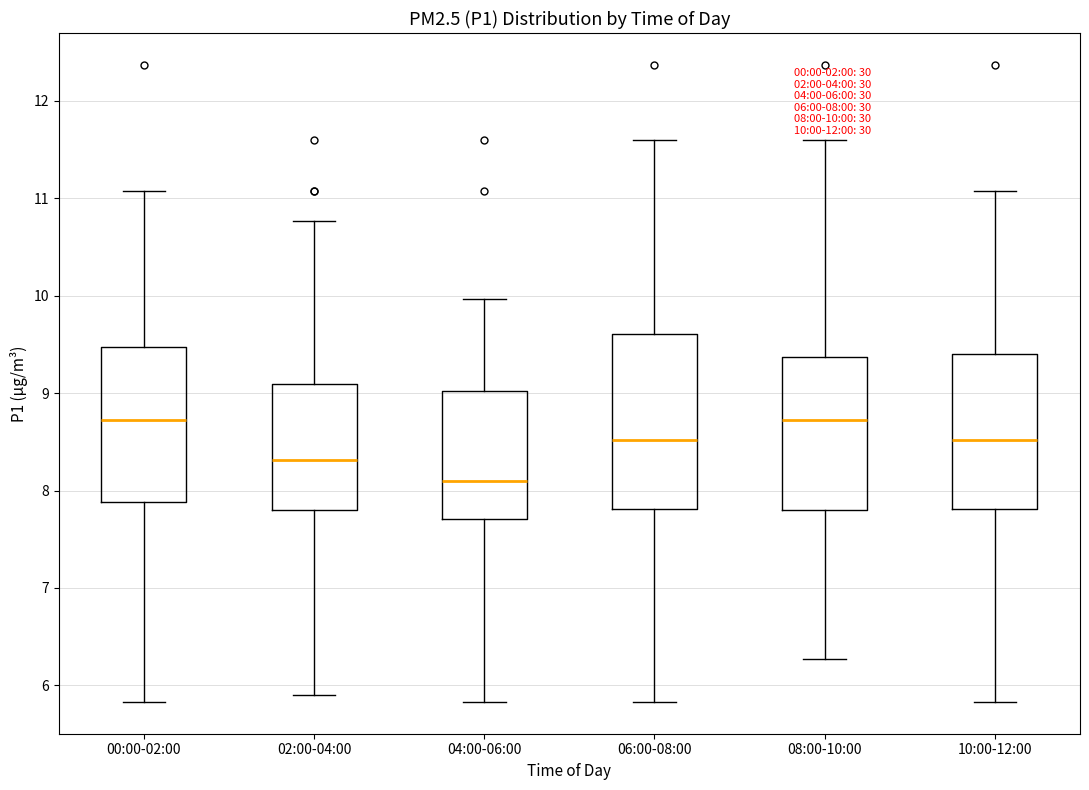

Which box's median line is the lowest?

04:00-06:00